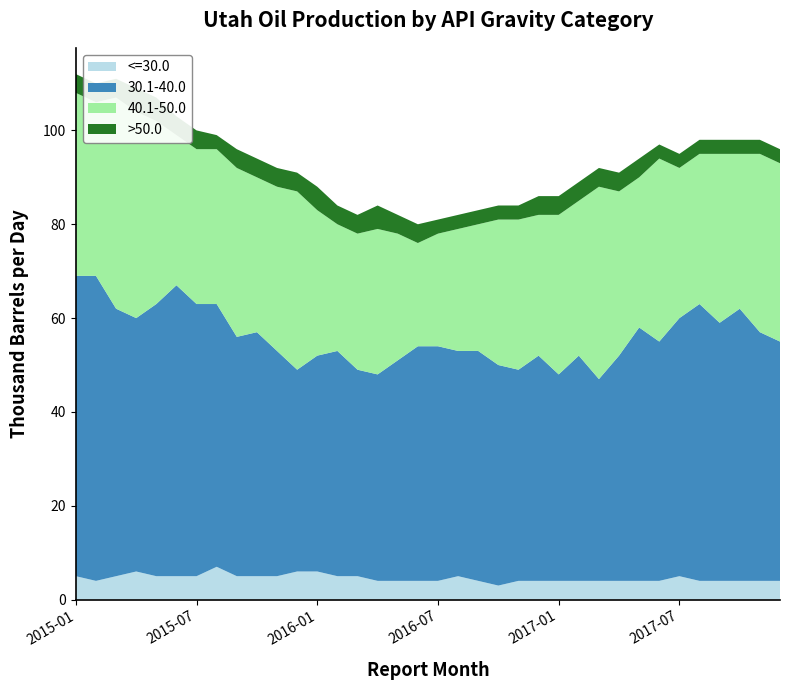

Reading left to right, list all the values displayed in this chart.

<=30.0: 5	4	5	6	5	5	5	7	5	5	5	6	6	5	5	4	4	4	4	5	4	3	4	4	4	4	4	4	4	4	5	4	4	4	4	4
30.1-40.0: 64	65	57	54	58	62	58	56	51	52	48	43	46	48	44	44	47	50	50	48	49	47	45	48	44	48	43	48	54	51	55	59	55	58	53	51
40.1-50.0: 39	37	45	44	39	32	33	33	36	33	35	38	31	27	29	31	27	22	24	26	27	31	32	30	34	33	41	35	32	39	32	32	36	33	38	38
>50.0: 4	4	4	5	5	4	4	3	4	4	4	4	5	4	4	5	4	4	3	3	3	3	3	4	4	4	4	4	4	3	3	3	3	3	3	3
Total: 111	110	110	108	107	103	101	100	96	94	91	90	88	84	82	83	82	80	80	83	83	85	85	86	86	89	91	91	95	97	95	99	98	98	98	96